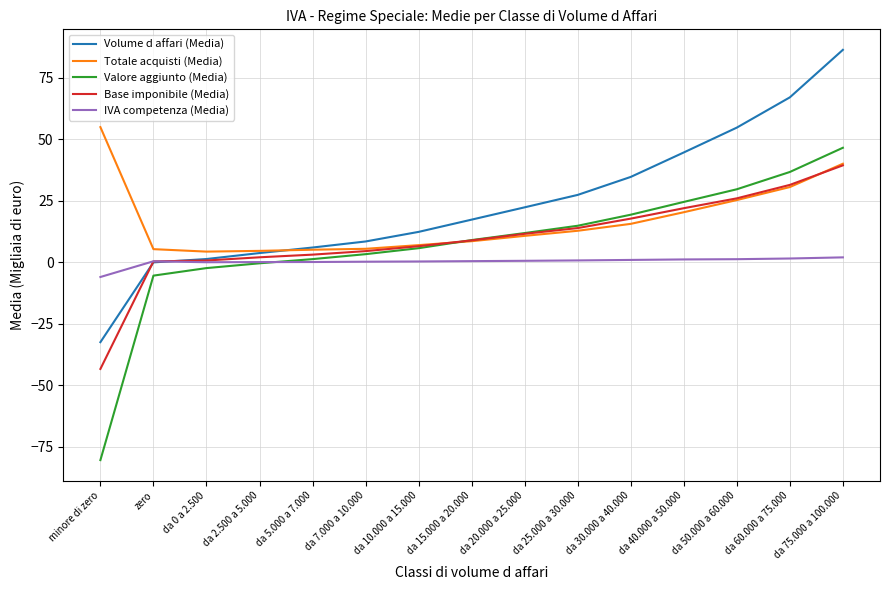

What is the difference between the highest and lowest values at da 20.000 a 25.000?

21.7